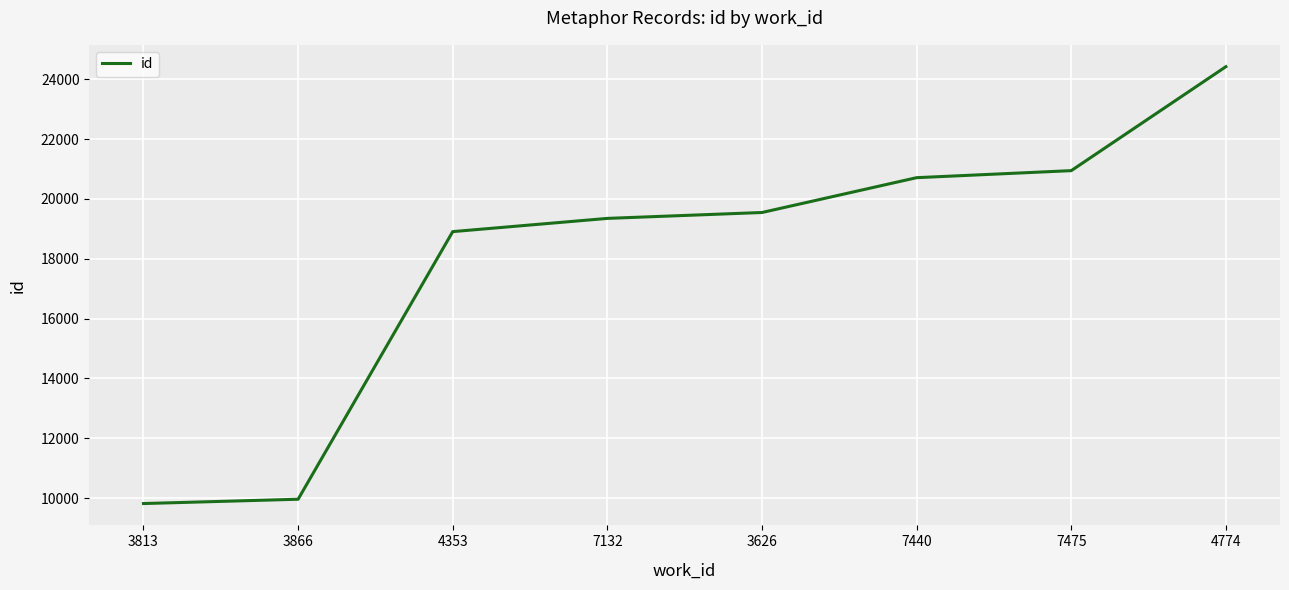

List the labels in order of value, smallest first.

3813, 3866, 4353, 7132, 3626, 7440, 7475, 4774